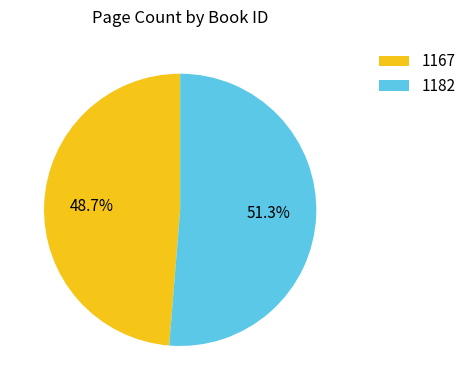

Rank the categories by value from lowest to highest.

1167, 1182